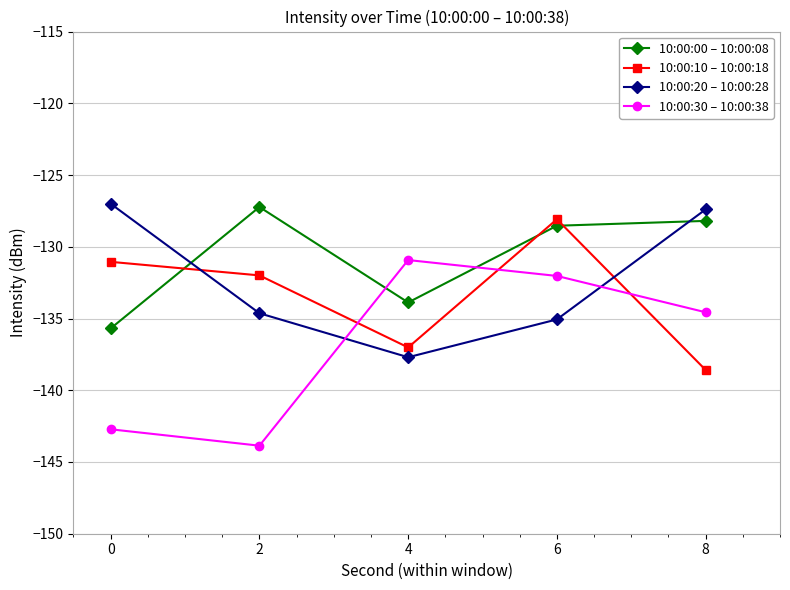

At which label does 10:00:10 – 10:00:18 reach its peak?

6